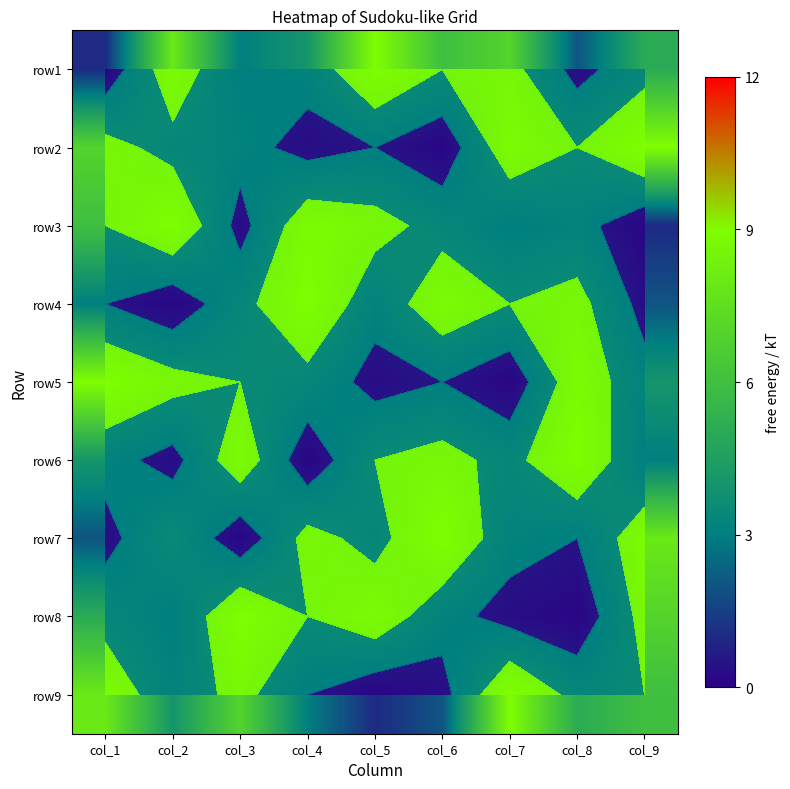

What is the difference between the maximum and second lowest values in the row7 series?

7